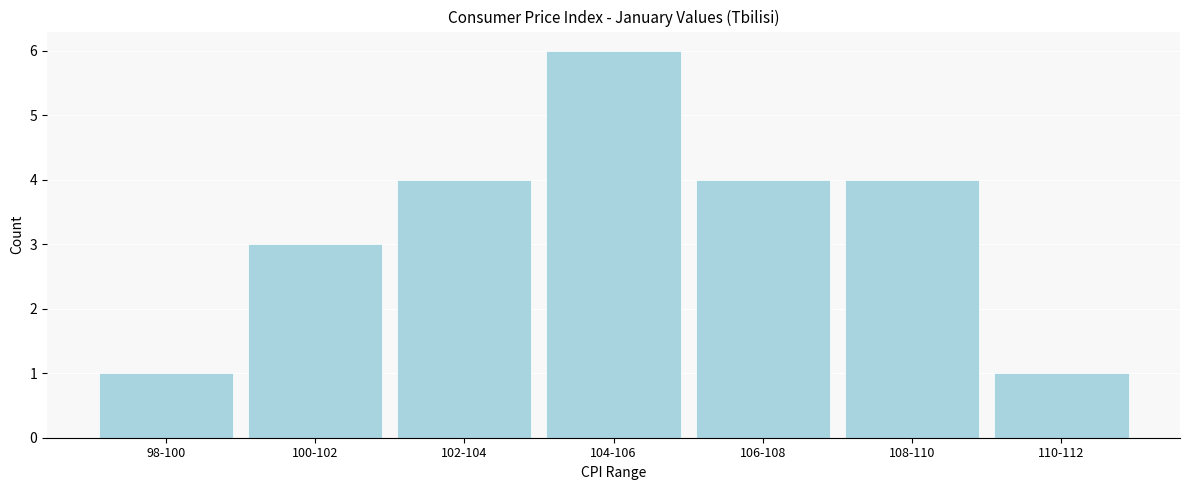

Reading left to right, extract all data points from this chart.

98-100=1	100-102=3	102-104=4	104-106=6	106-108=4	108-110=4	110-112=1